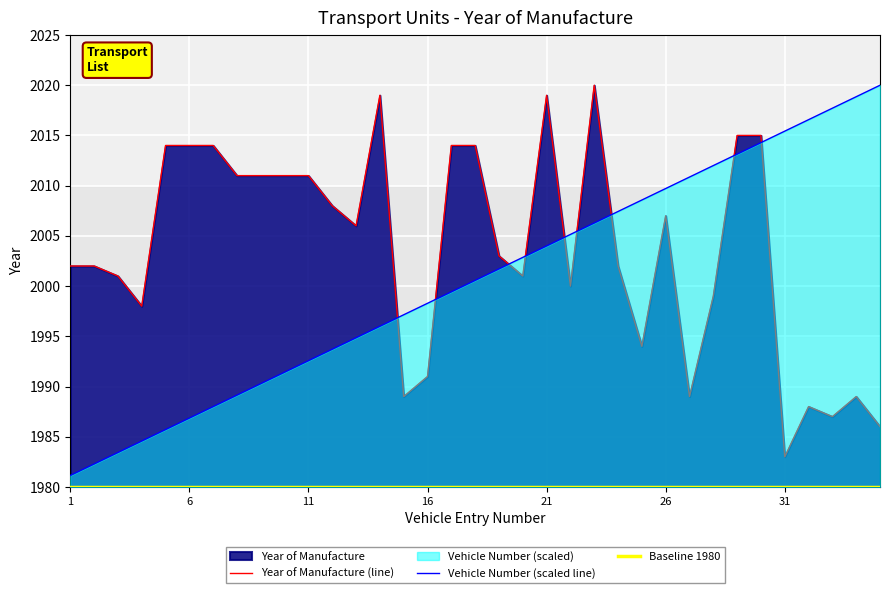

Which series ends up on top after the final intersection of Year of Manufacture and Vehicle Number?

Vehicle Number